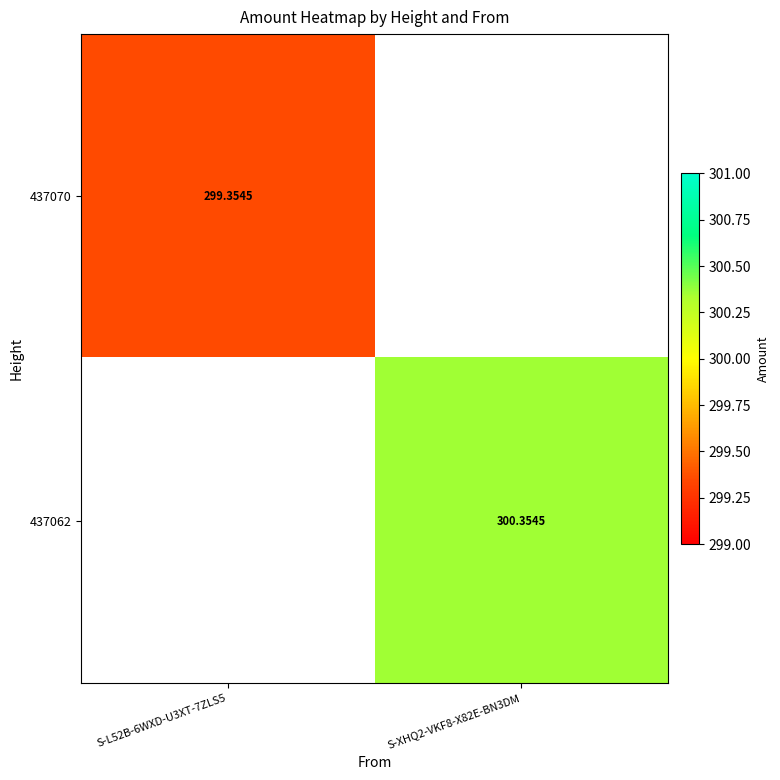

Which series has the largest range (max minus min)?

437070